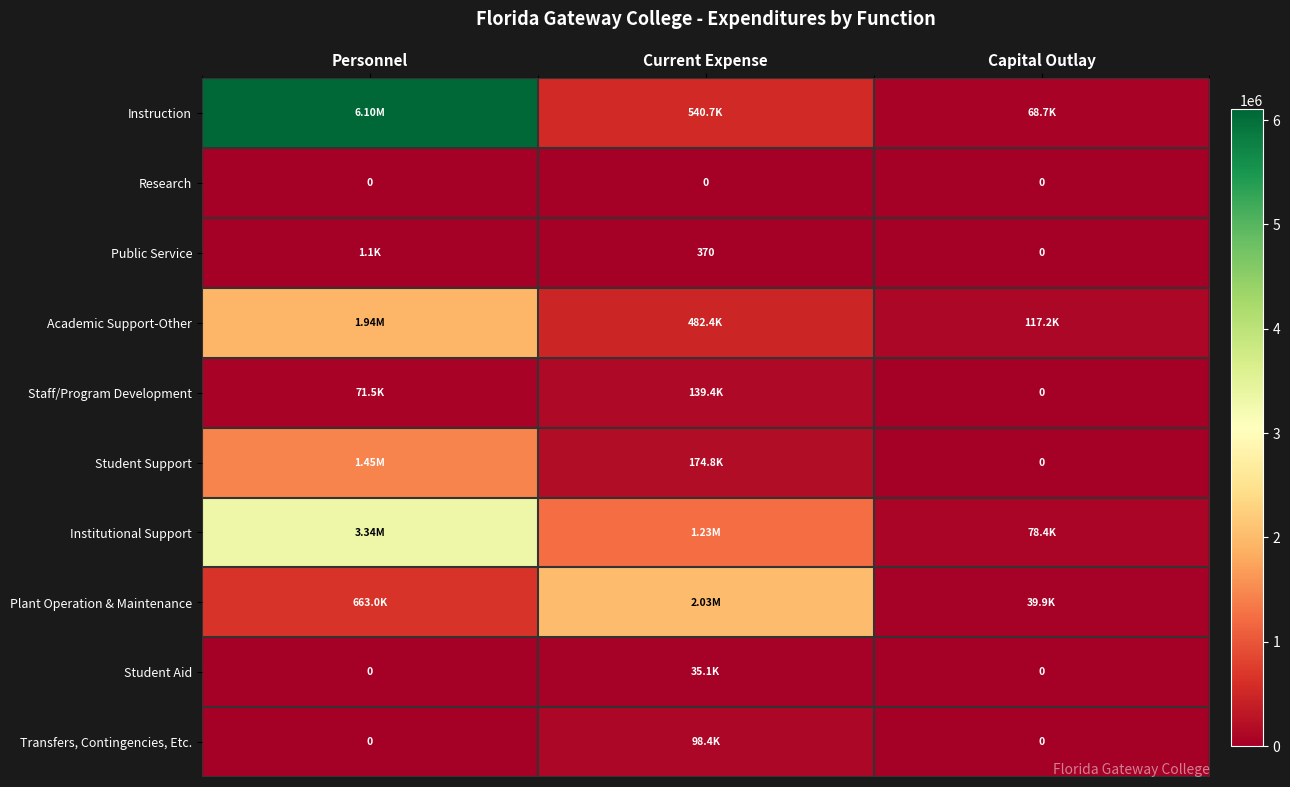

Which series has the widest spread of values?

Instruction